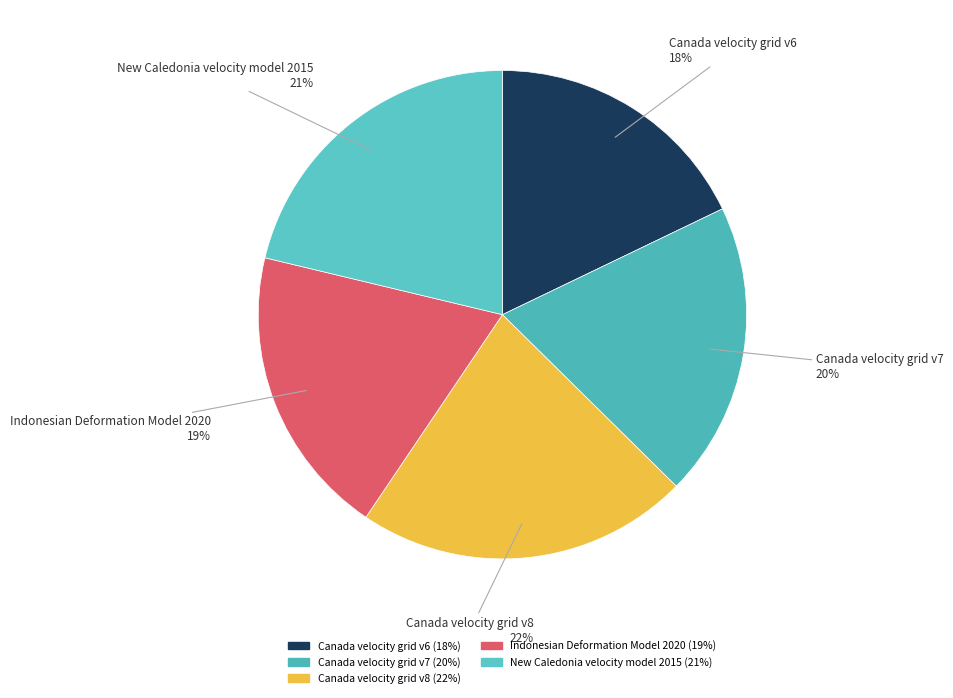

What percentage is the Indonesian Deformation Model 2020 slice, to the nearest percent?

19%